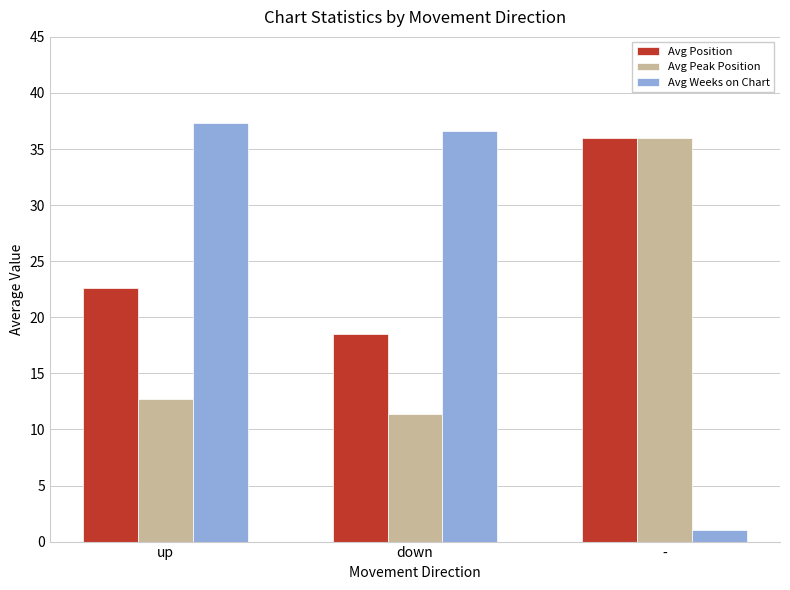

Which series has the largest total across all categories?

Avg Position